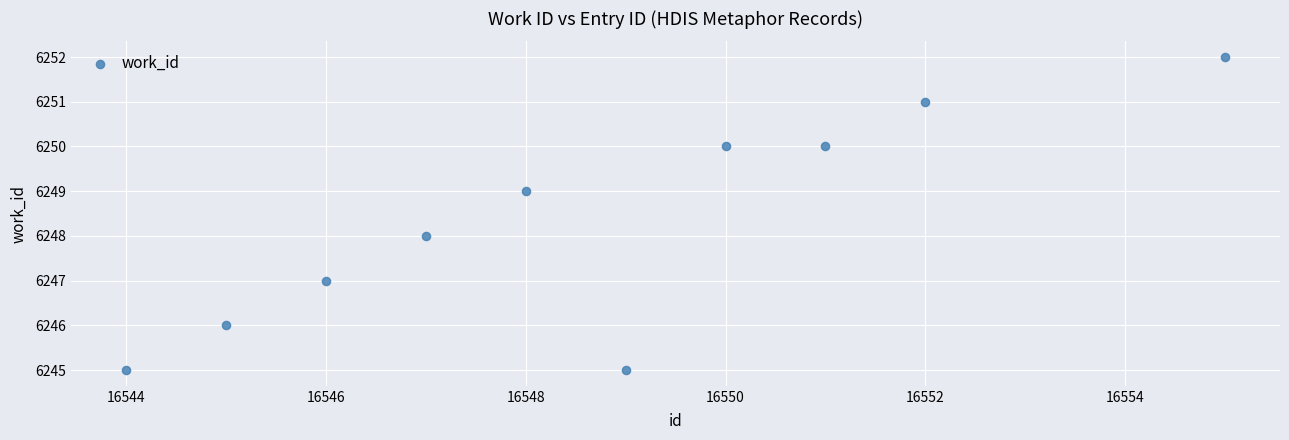

What is the average Y value?

6248